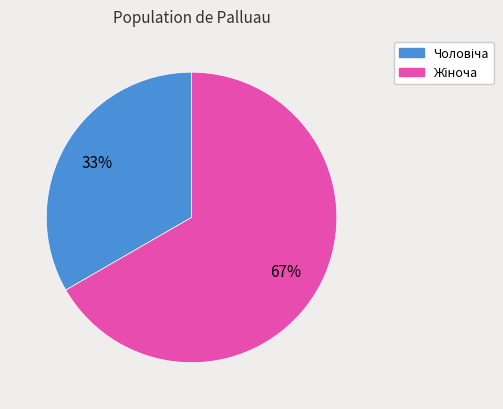

Is there any slice that represents more than half of the pie?

Yes